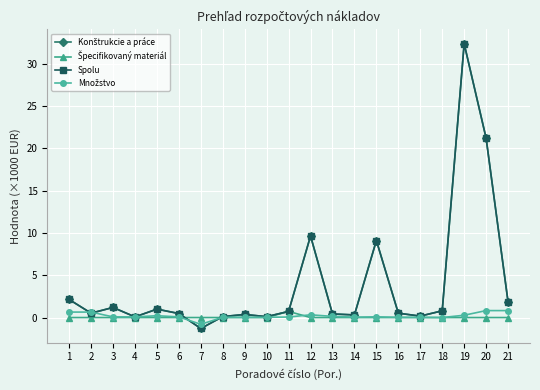

How many lines are shown in the chart?

4